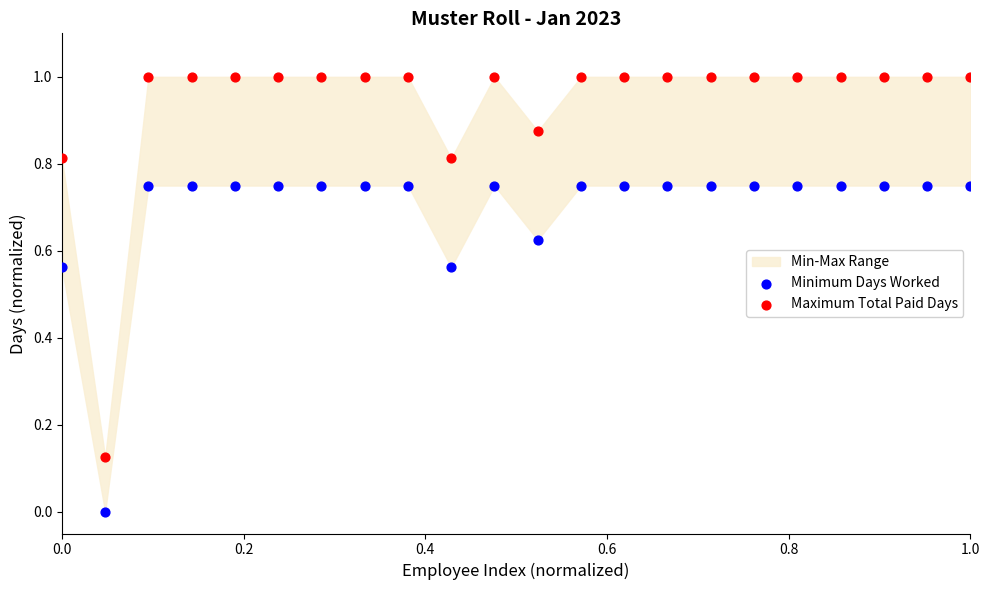

What is the X range (max minus min) for the scatter plot?

1.0